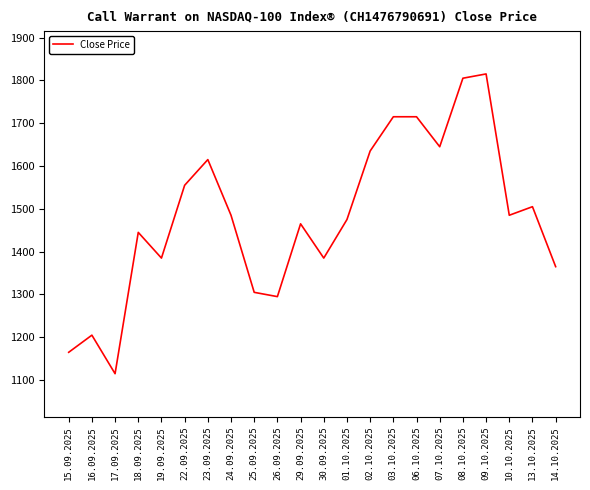

Reading left to right, what are all the values shown in this chart?

15.09.2025=1165	16.09.2025=1205	17.09.2025=1115	18.09.2025=1445	19.09.2025=1385	22.09.2025=1555	23.09.2025=1615	24.09.2025=1485	25.09.2025=1305	26.09.2025=1295	29.09.2025=1465	30.09.2025=1385	01.10.2025=1475	02.10.2025=1635	03.10.2025=1715	06.10.2025=1715	07.10.2025=1645	08.10.2025=1805	09.10.2025=1815	10.10.2025=1485	13.10.2025=1505	14.10.2025=1365